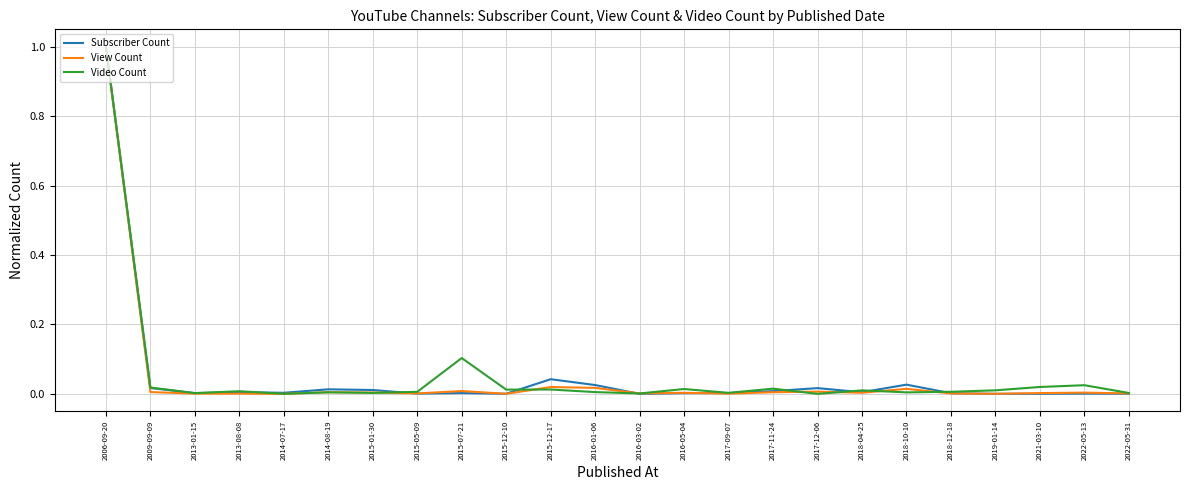

What are all the series names shown in the legend?

Subscriber Count, View Count, Video Count